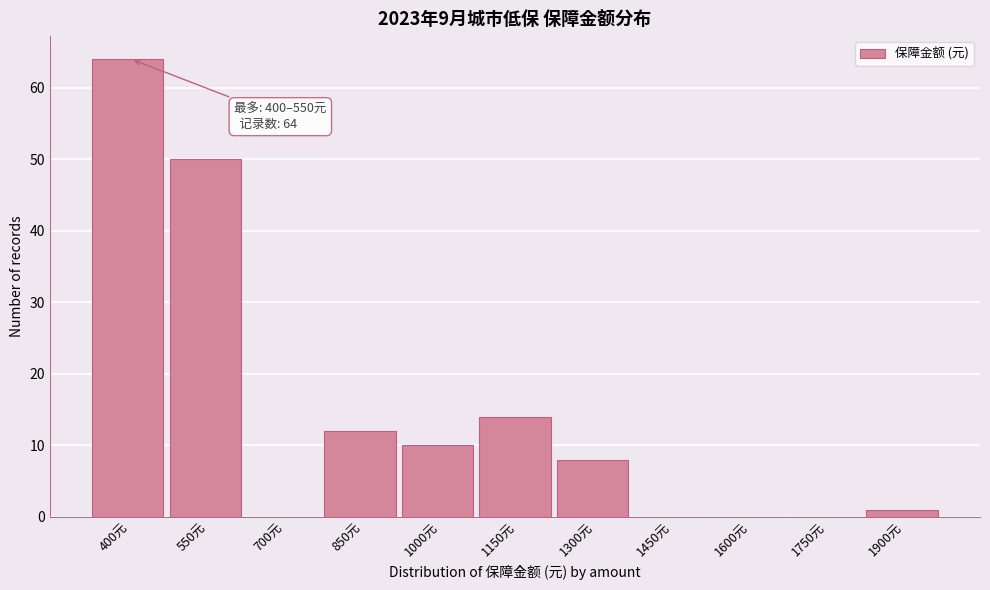

Reading right to left, transcribe all the data shown in this chart.

1900元=1	1750元=0	1600元=0	1450元=0	1300元=8	1150元=14	1000元=10	850元=12	700元=0	550元=50	400元=64